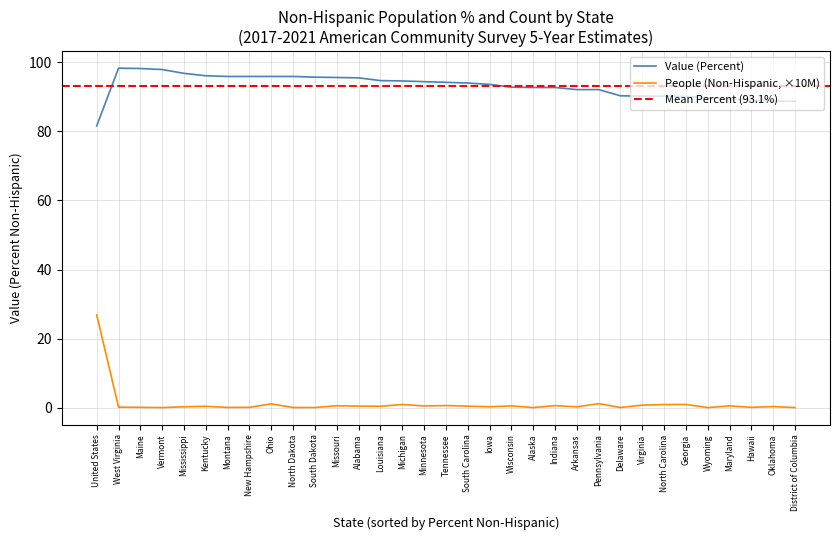

Does the chart display data point markers on the line(s)?

No